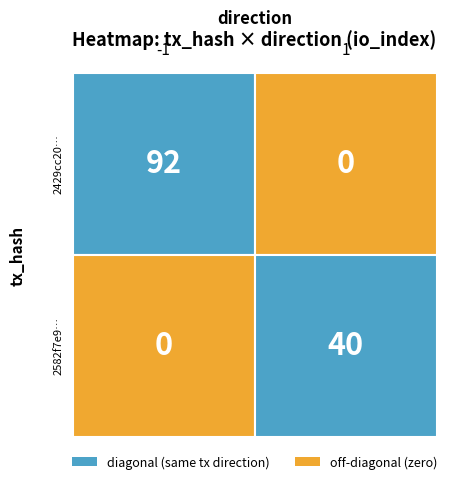

List the series in order of their peak value, highest first.

2429cc20fdf269cd5af0b9d702abaee9ed04be6, 2582f7e97ce245285375b3d2dc6319d4dba57ce